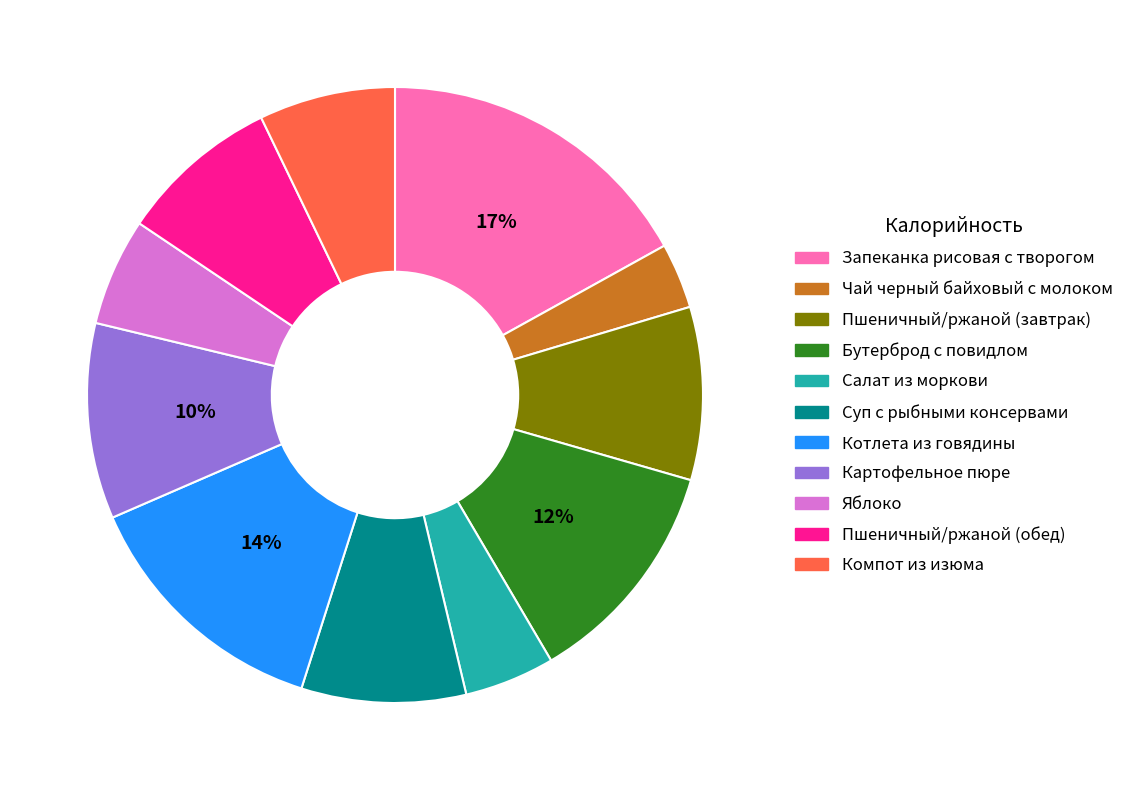

Is it true that Пшеничный/ржаной (обед) is 8% of the pie?

True